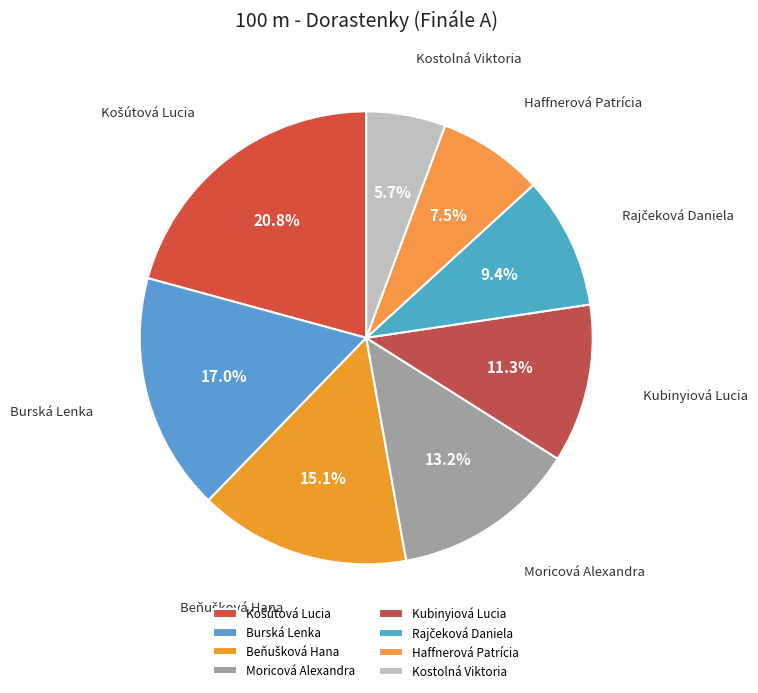

What is the total percentage of Kostolná Viktoria and Kubinyiová Lucia?

17.0%